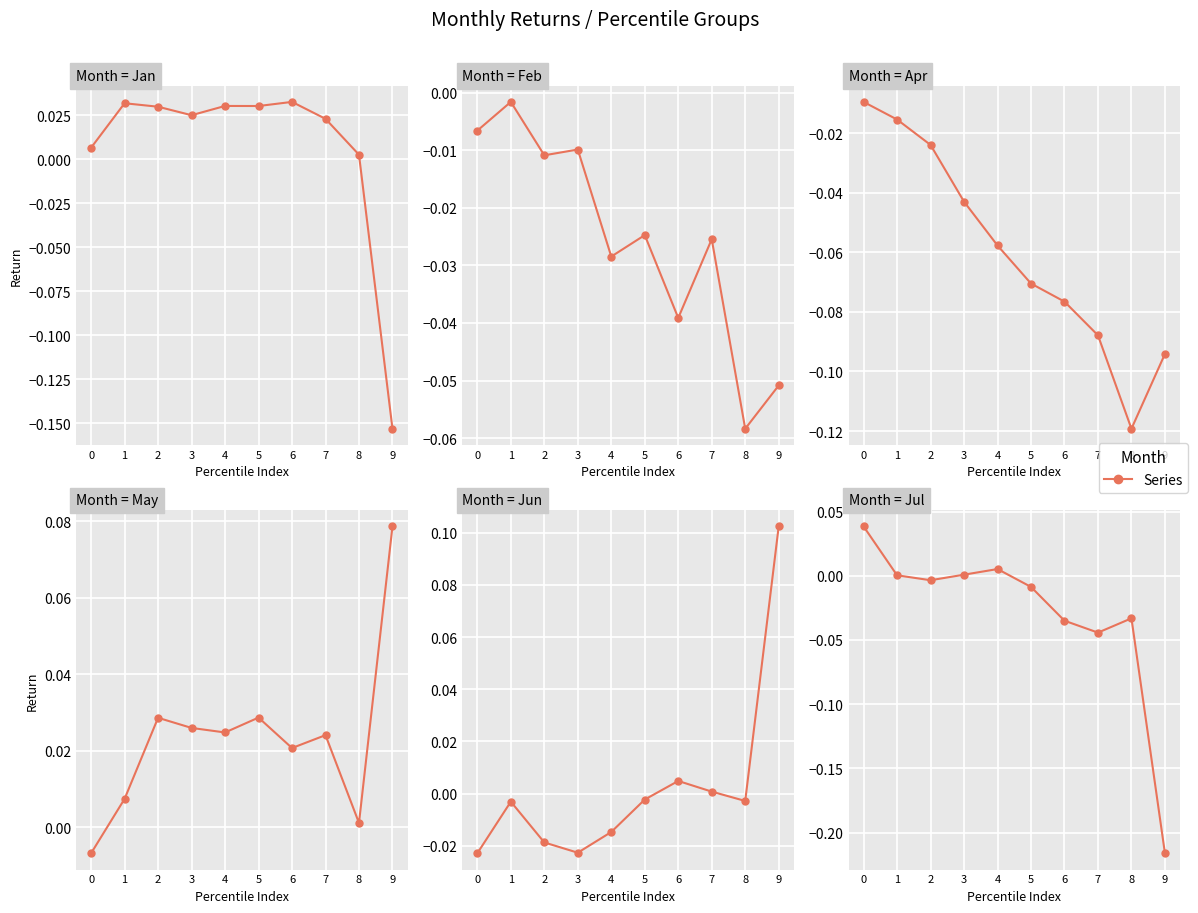

Reading left to right, extract all data points from this chart.

Jan: 0.0	0.0	0.0	0.0	0.0	0.0	0.0	0.0	0.0	-0.2
Feb: -0.0	-0.0	-0.0	-0.0	-0.0	-0.0	-0.0	-0.0	-0.1	-0.1
Apr: -0.0	-0.0	-0.0	-0.0	-0.1	-0.1	-0.1	-0.1	-0.1	-0.1
May: -0.0	0.0	0.0	0.0	0.0	0.0	0.0	0.0	0.0	0.1
Jun: -0.0	-0.0	-0.0	-0.0	-0.0	-0.0	0.0	0.0	-0.0	0.1
Jul: 0.0	0.0	-0.0	0.0	0.0	-0.0	-0.0	-0.0	-0.0	-0.2